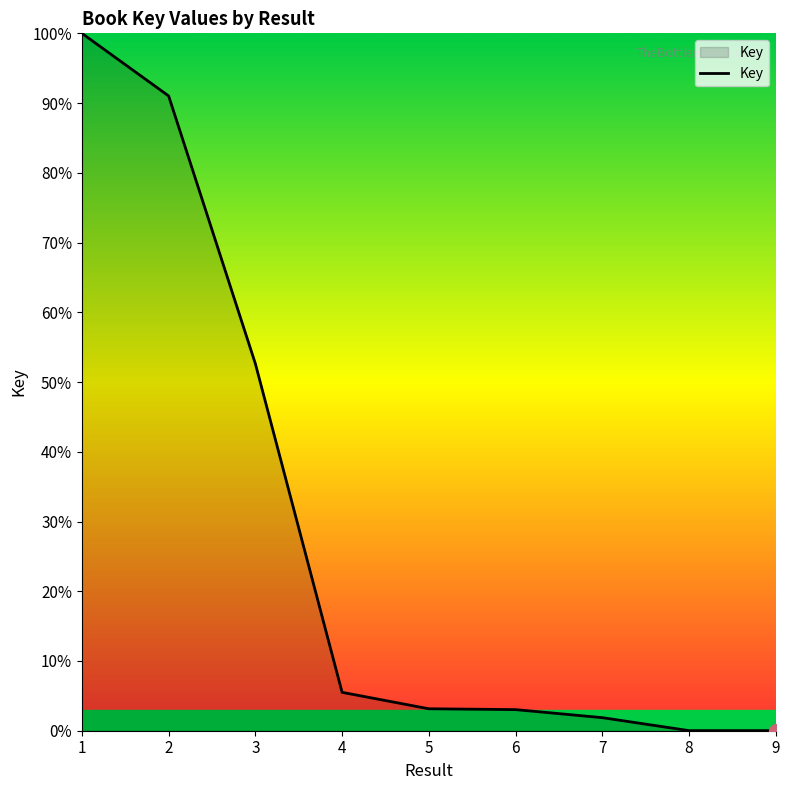

Does the chart display data point markers on the line(s)?

No